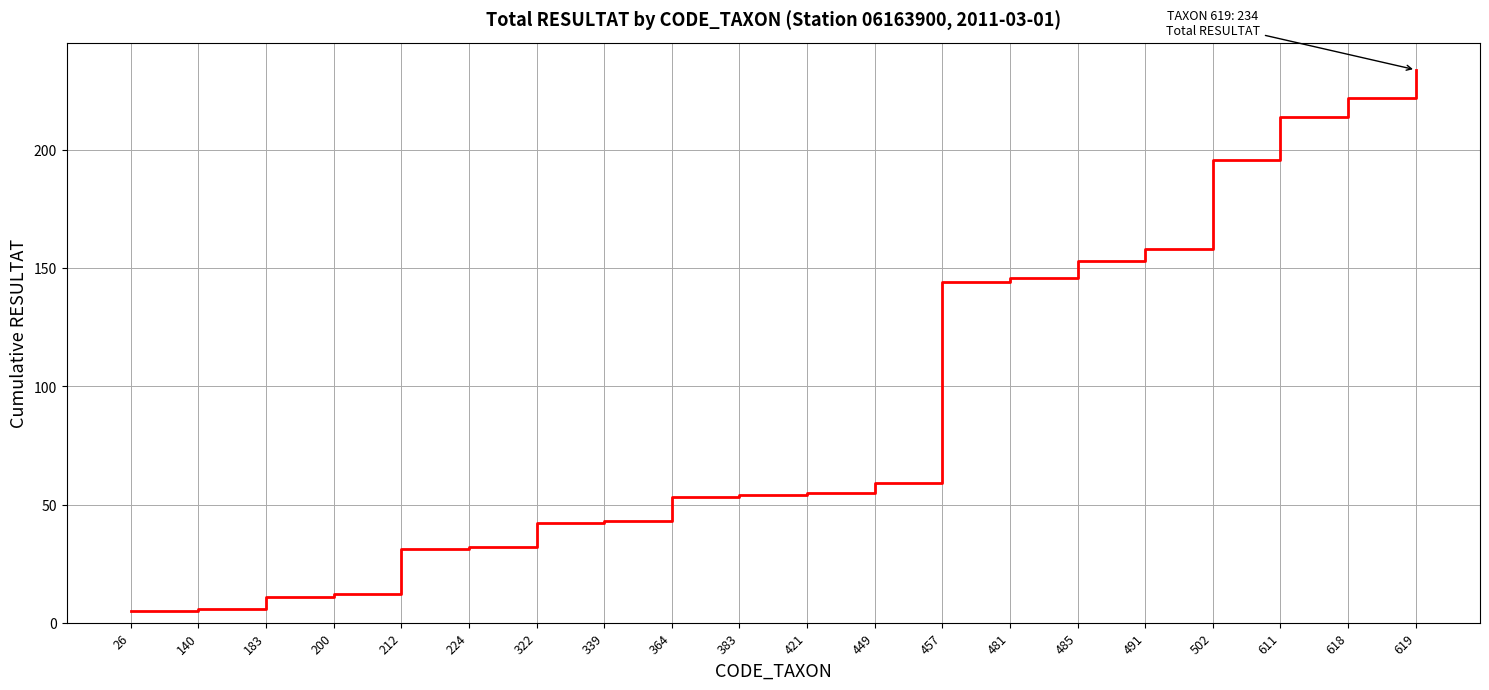

Reading left to right, extract all data points from this chart.

26=5	140=6	183=11	200=12	212=31	224=32	322=42	339=43	364=53	383=54	421=55	449=59	457=144	481=146	485=153	491=158	502=196	611=214	618=222	619=234